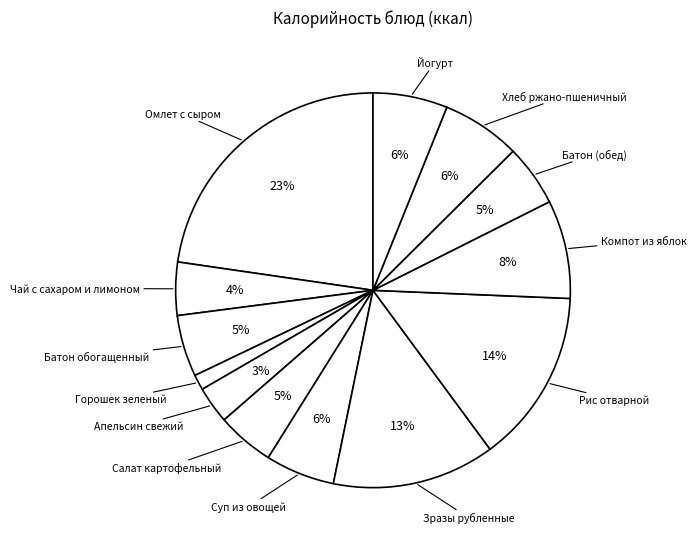

How many slices are in this pie chart?

13